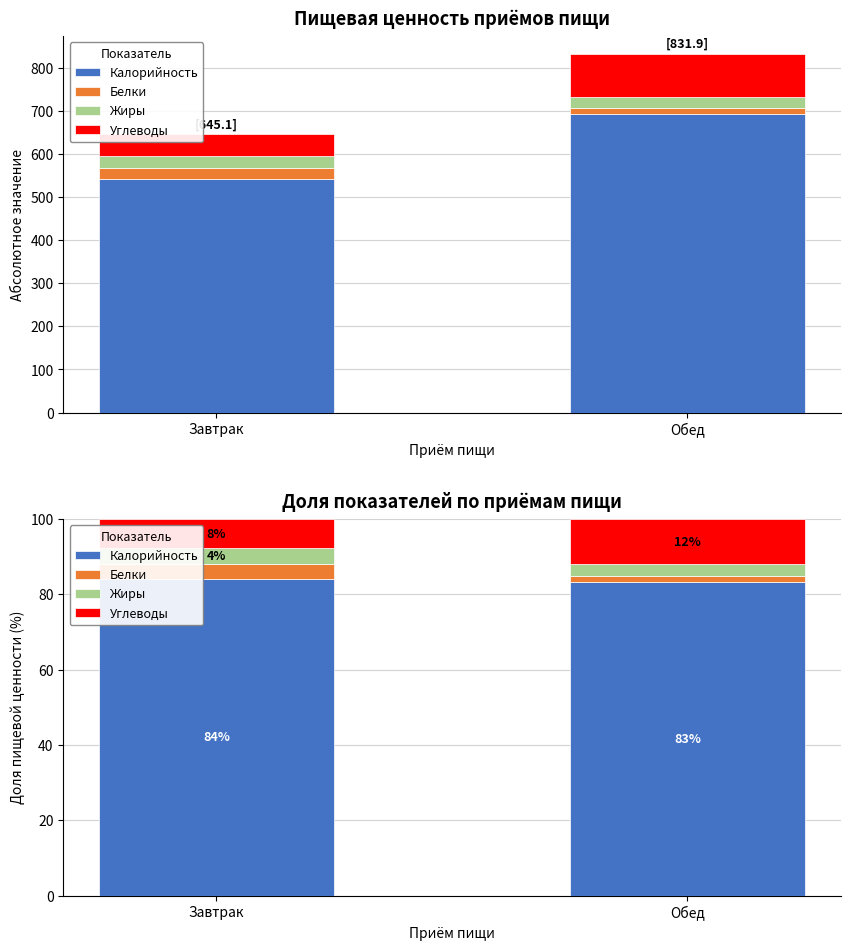

What is the highest value of the Калорийность series?

84.1